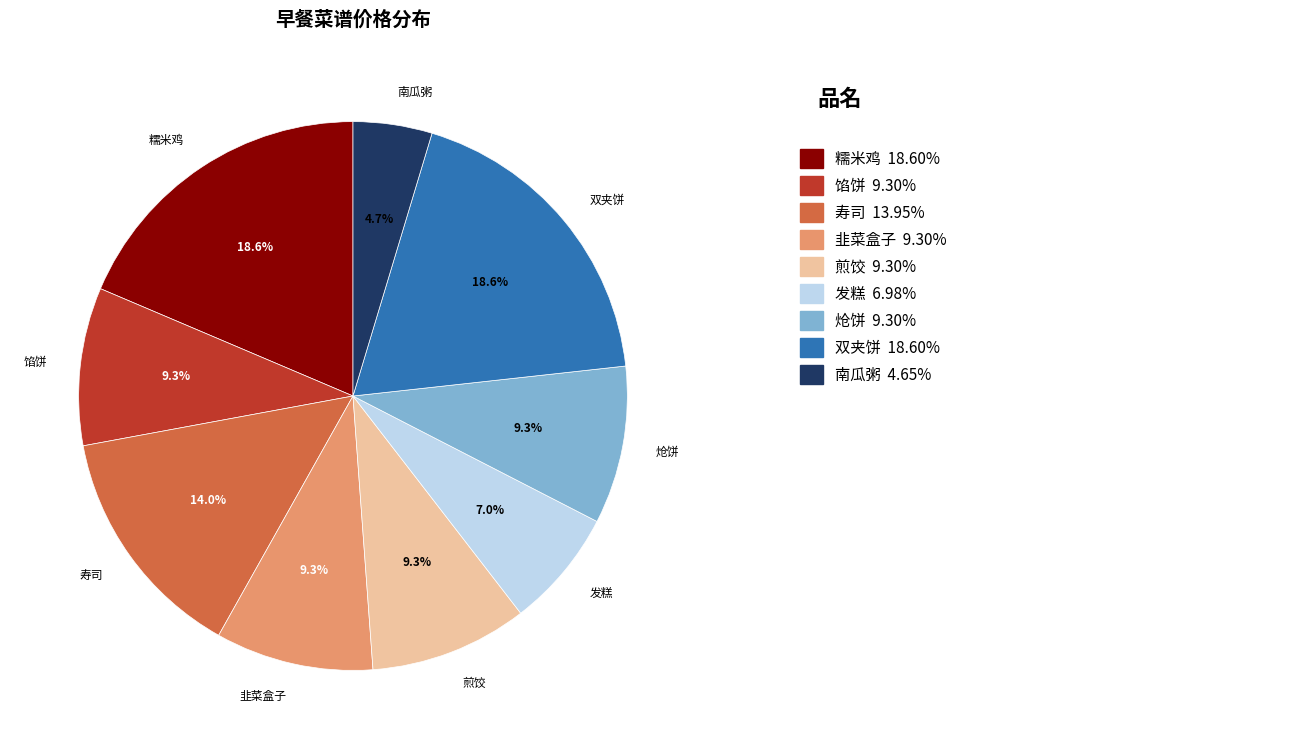

How many segments does this pie chart have?

9